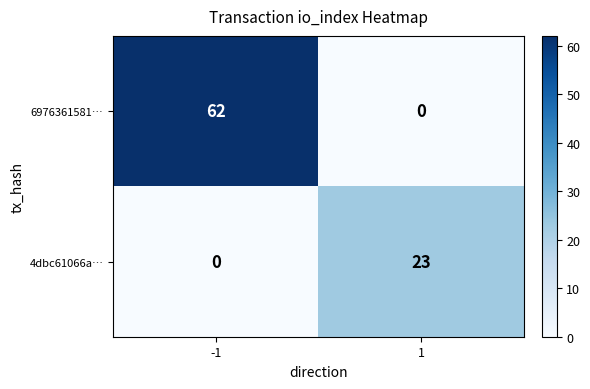

Reading left to right, list all the values displayed in this chart.

6976361581…: 62	0
4dbc61066a…: 0	23